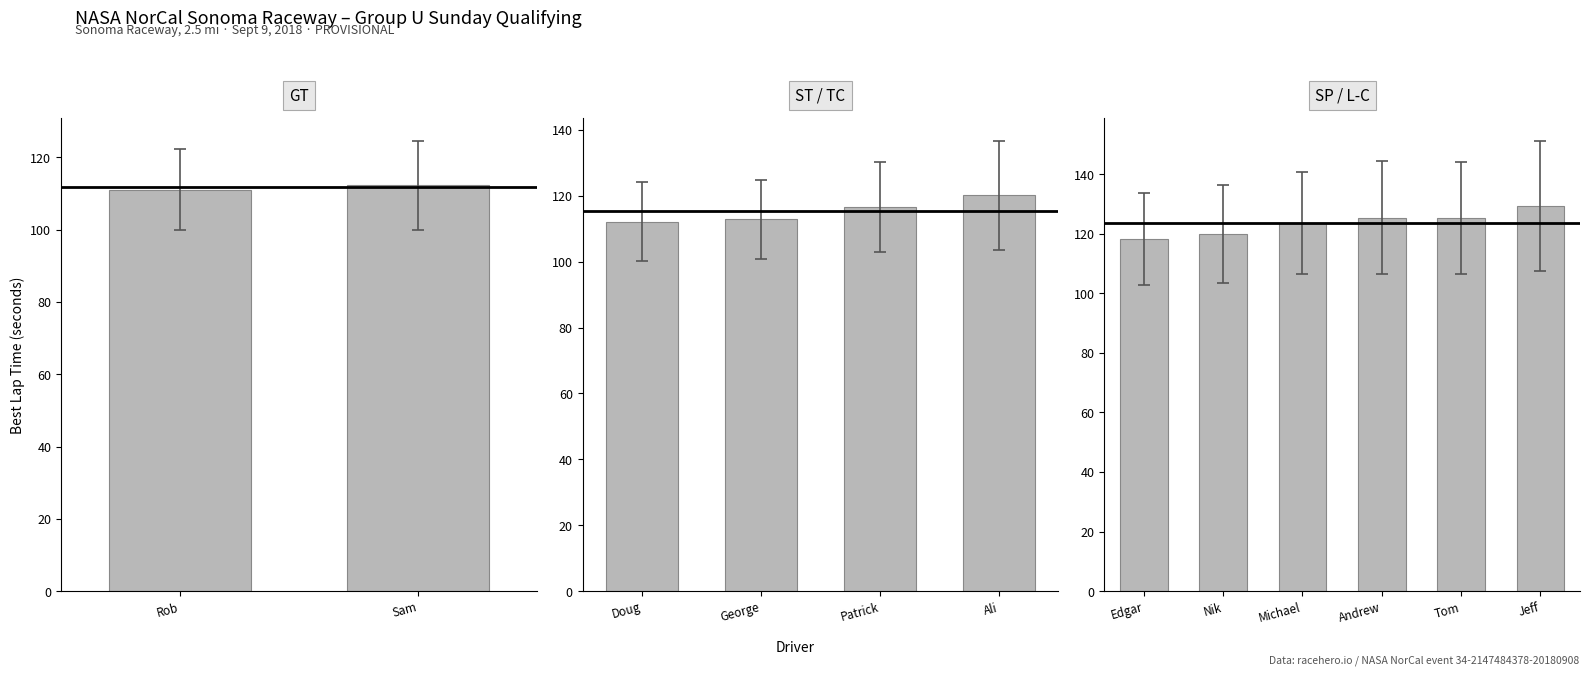

Are the bars horizontal?

No